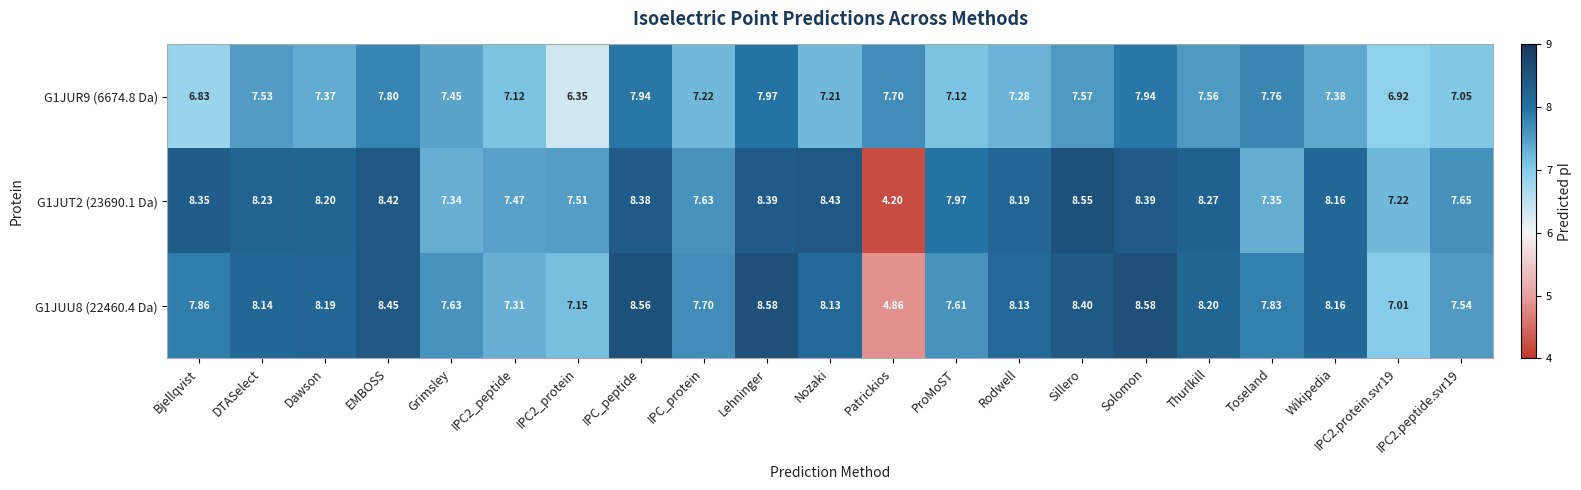

Is the value of G1JUR9 (6674.8 Da) at Nozaki greater than the value of G1JUT2 (23690.1 Da) at Sillero?

No